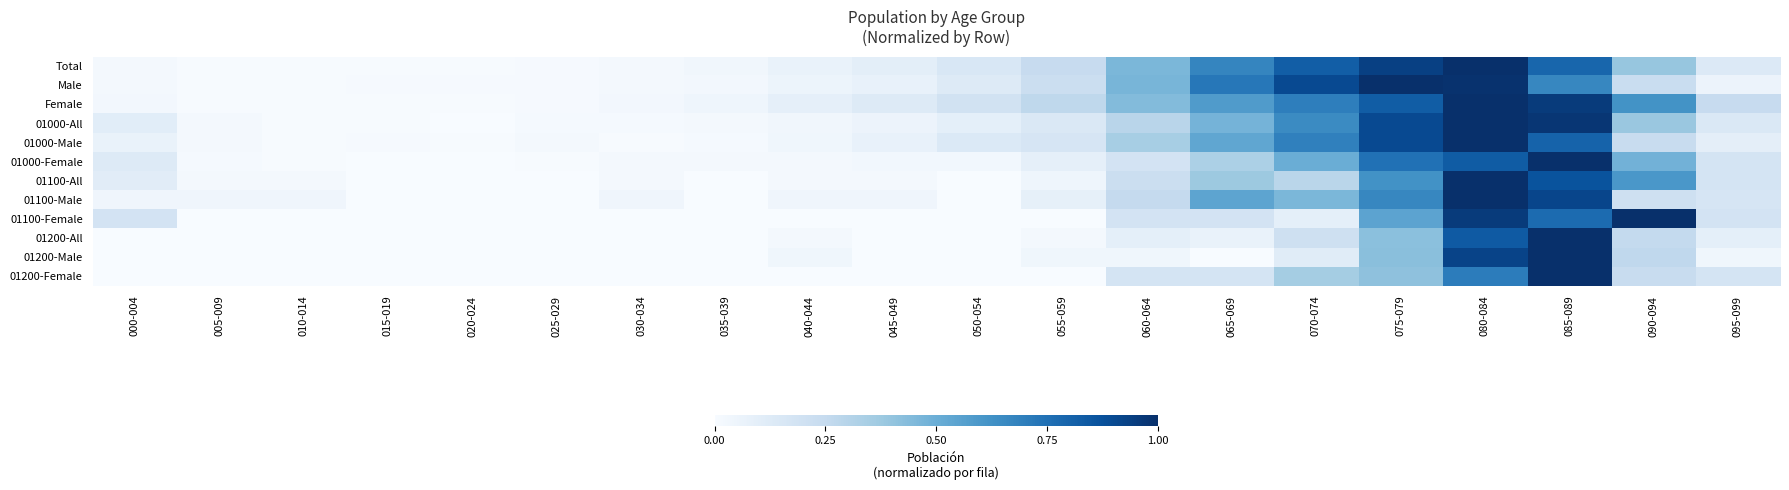

Rank the series by their maximum value, from highest to lowest.

Total, Male, Female, 01000-All, 01000-Male, 01000-Female, 01100-All, 01100-Male, 01100-Female, 01200-All, 01200-Male, 01200-Female